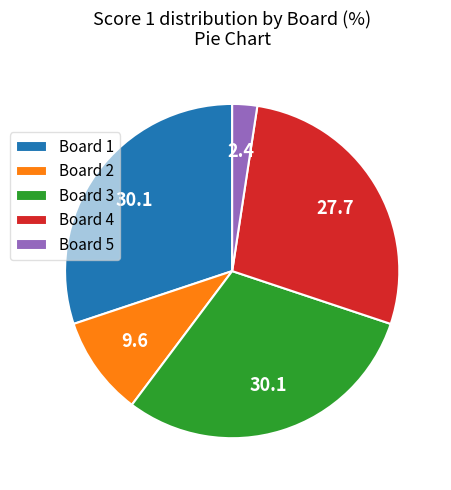

Combined, do Board 5 and Board 4 account for over 50%?

No